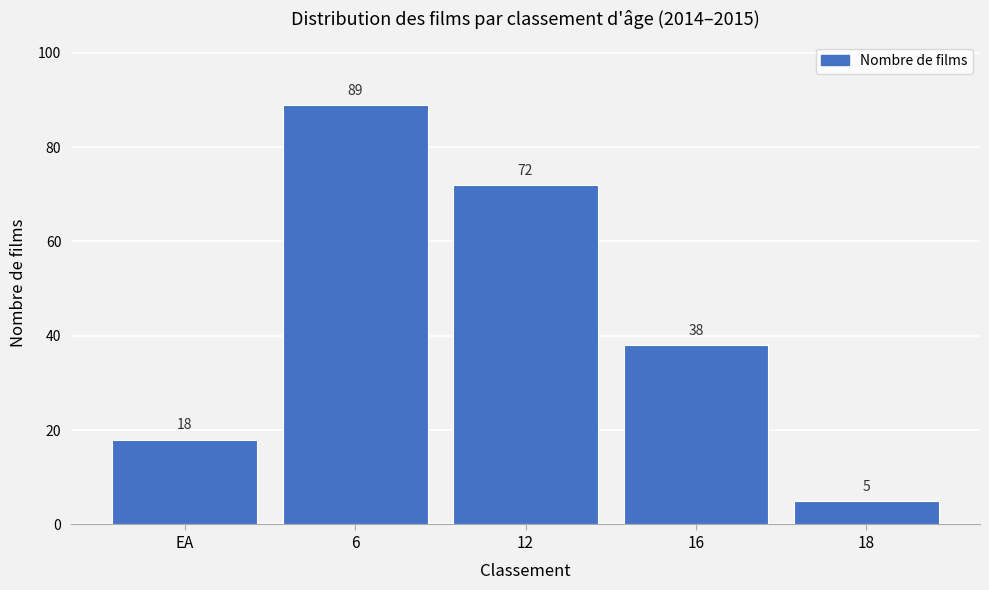

Reading right to left, transcribe all the data shown in this chart.

5	38	72	89	18